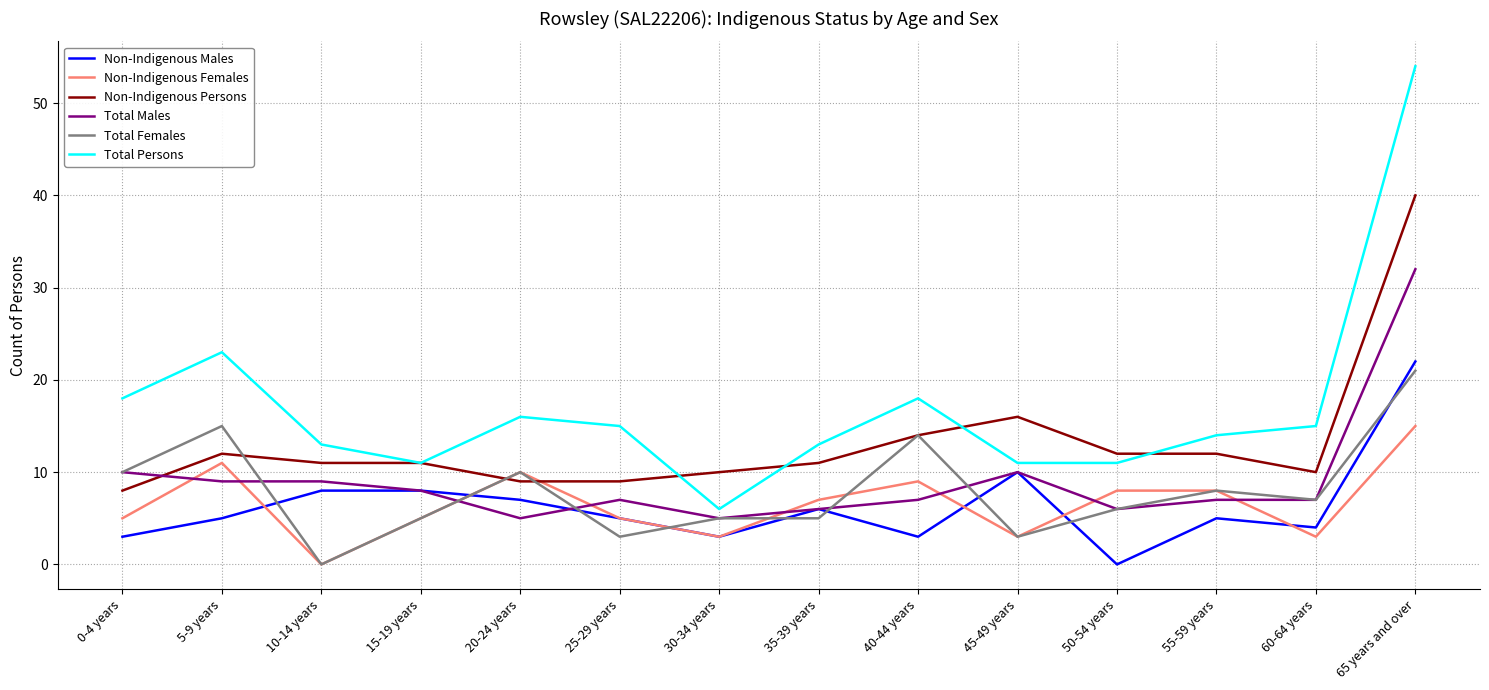

What is the difference between the maximum and second lowest values in the Total Females series?

18